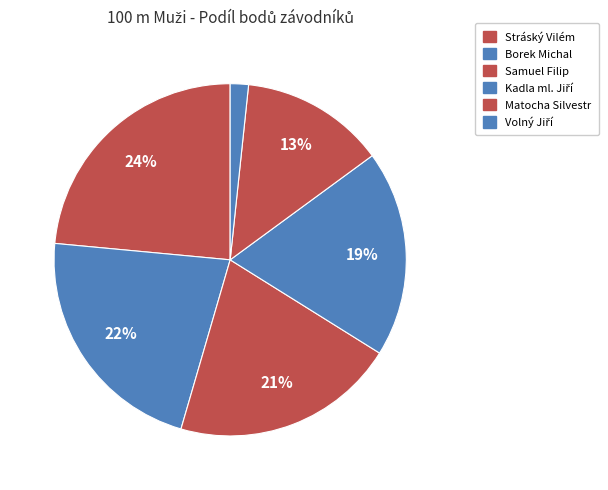

To the nearest percent, what portion does Stráský Vilém represent?

24%